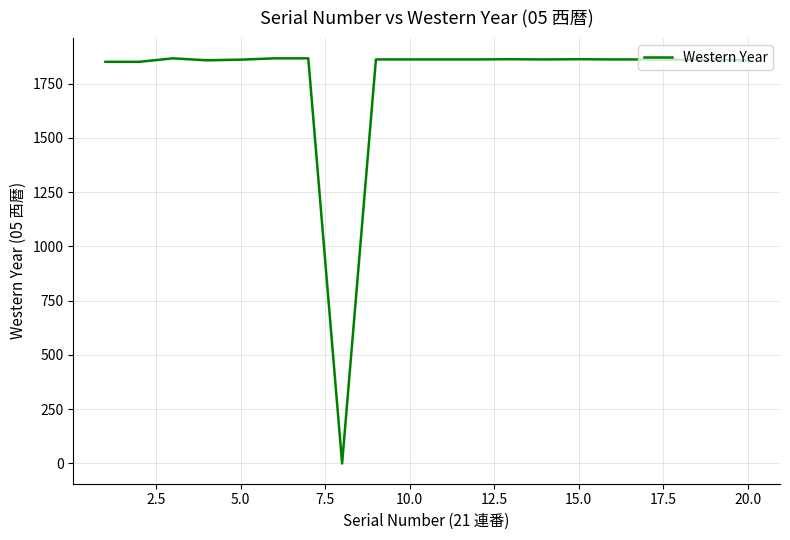

What is the difference between the maximum and minimum values?

1866